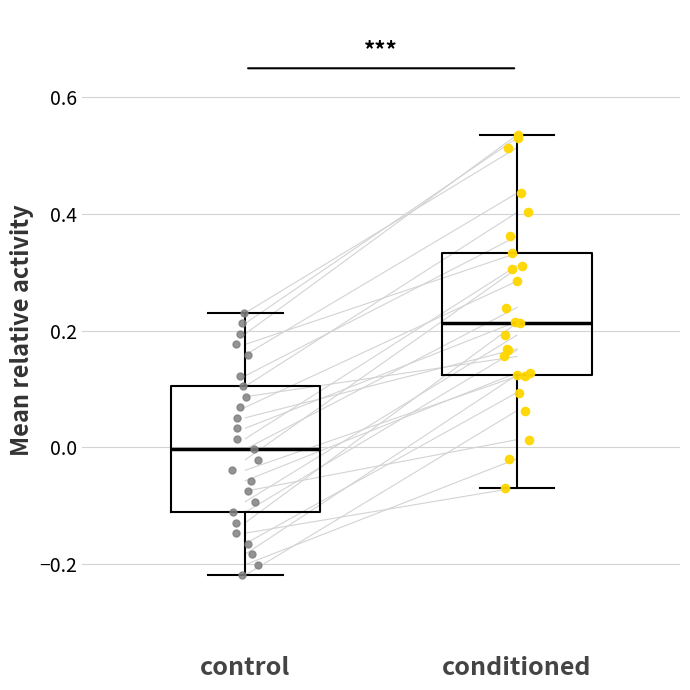

Which box's median line is the lowest?

control